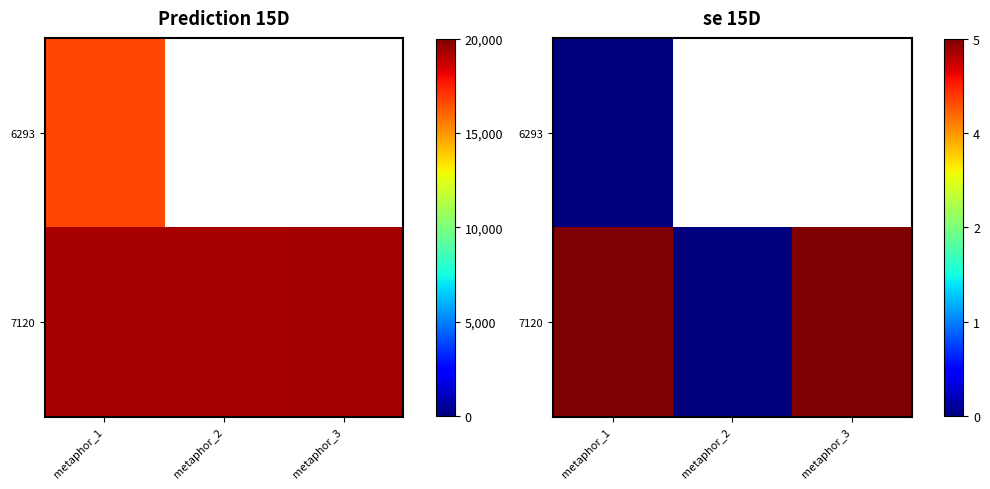

Where is 7120 nearest to the value 2?

metaphor_2